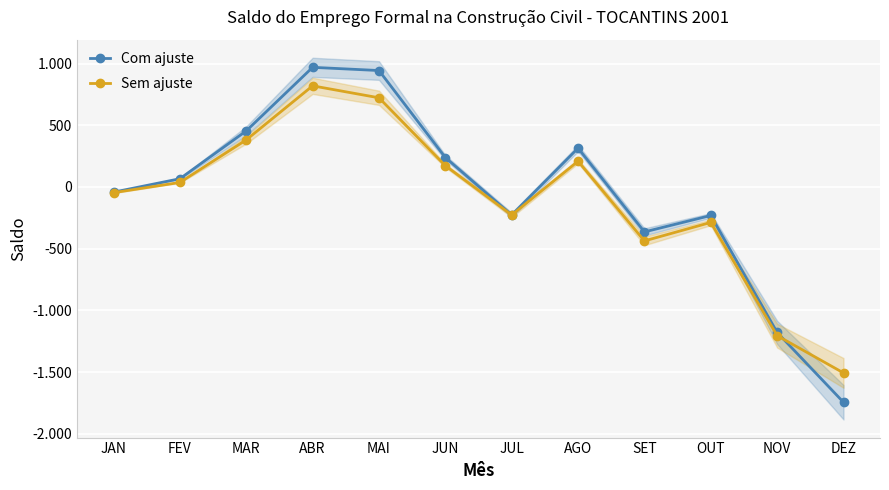

True or false: Com ajuste has more than 2 points higher than both neighbors.

True